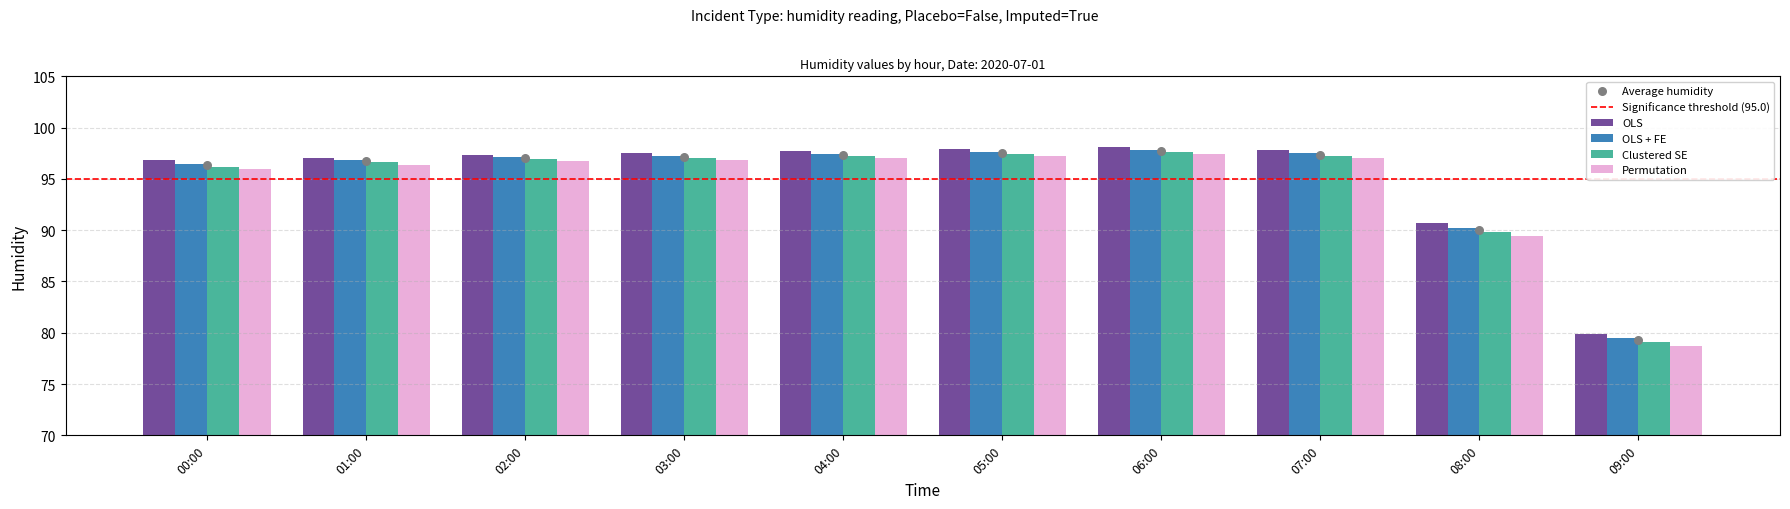

Which series has the largest total across all categories?

OLS